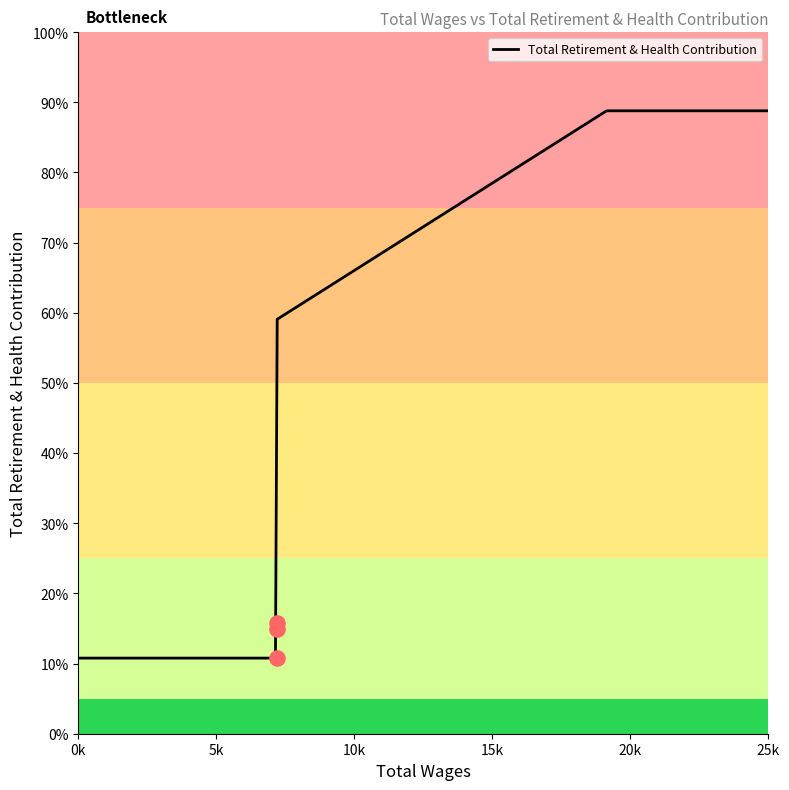

Which has a higher value, 7200.0 or 7200.0?

7200.0